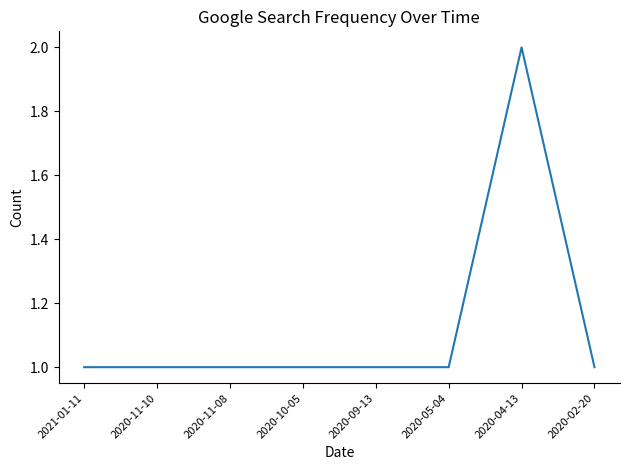

True or false: there are more than 0 points higher than both neighbors.

True